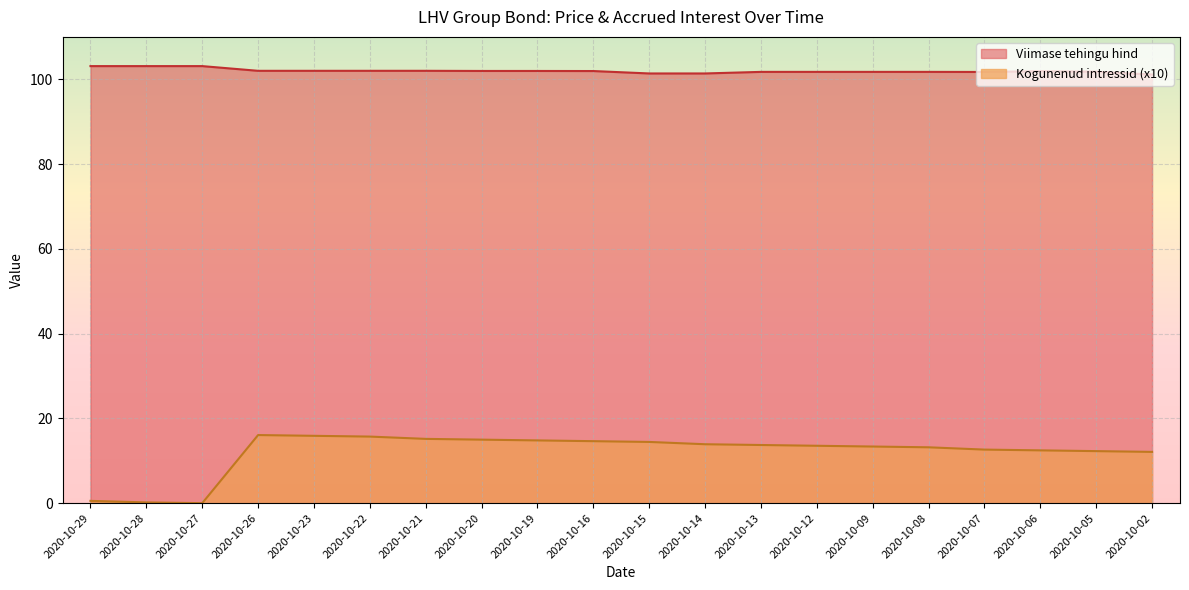

What are all the series names shown in the legend?

Viimase tehingu hind, Kogunenud intressid (x10)